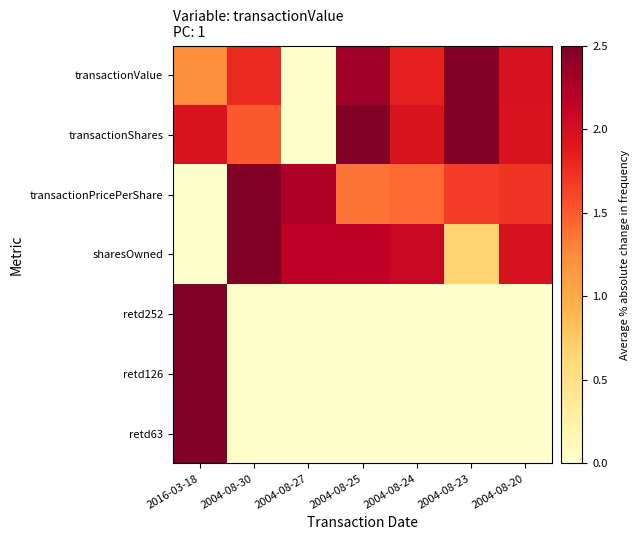

Which label corresponds to the smallest value in the chart?

2004-08-27